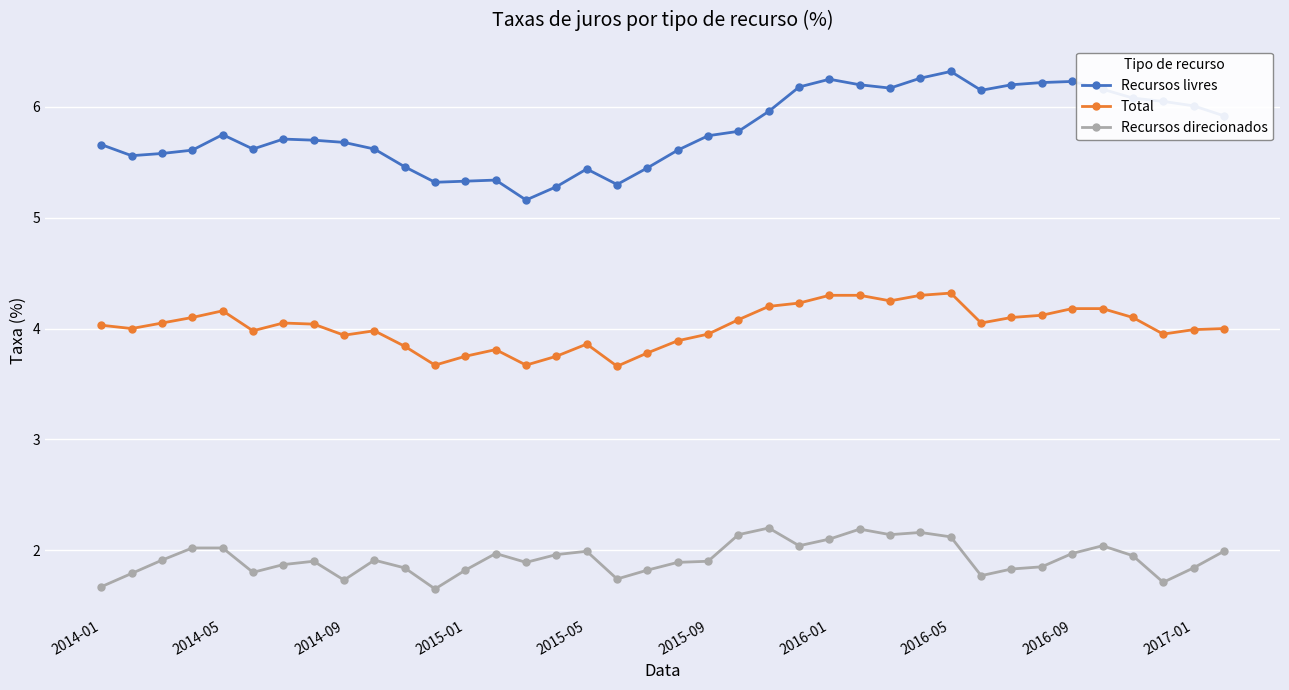

True or false: Recursos livres and Recursos direcionados cross at least once.

False